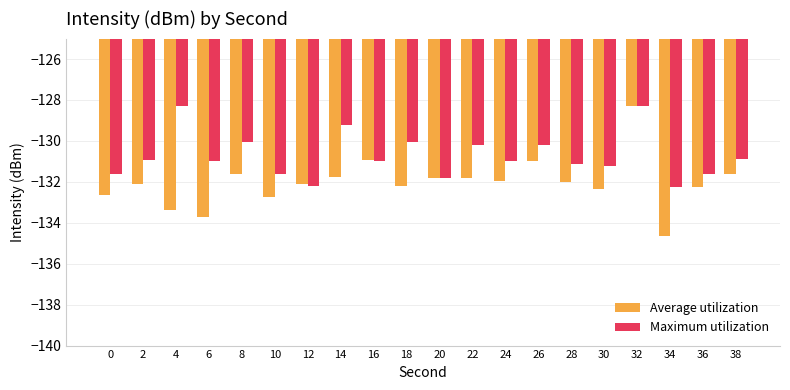

The value of Average utilization at 18 is -38.1. True or false?

False